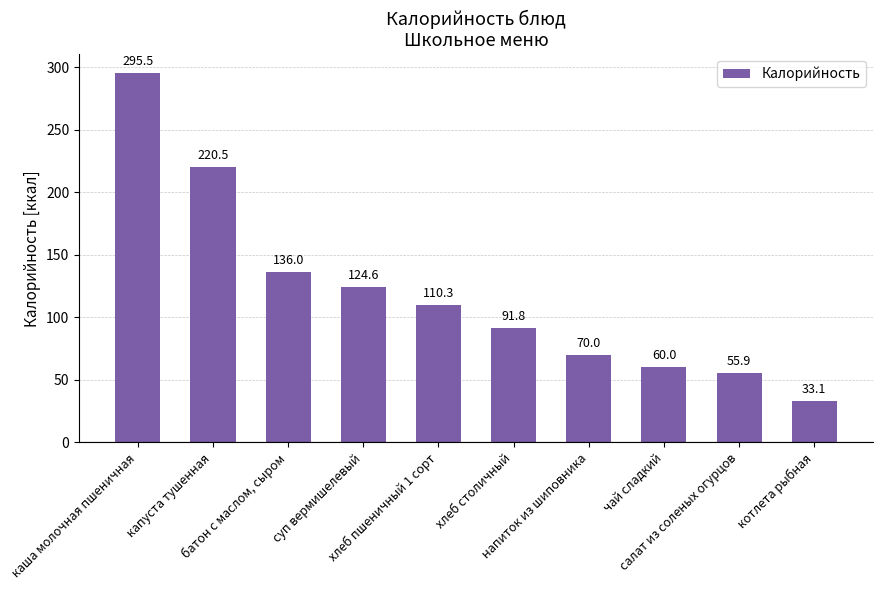

Approximately how many times larger is the value at каша молочная пшеничная compared to котлета рыбная?

8.9